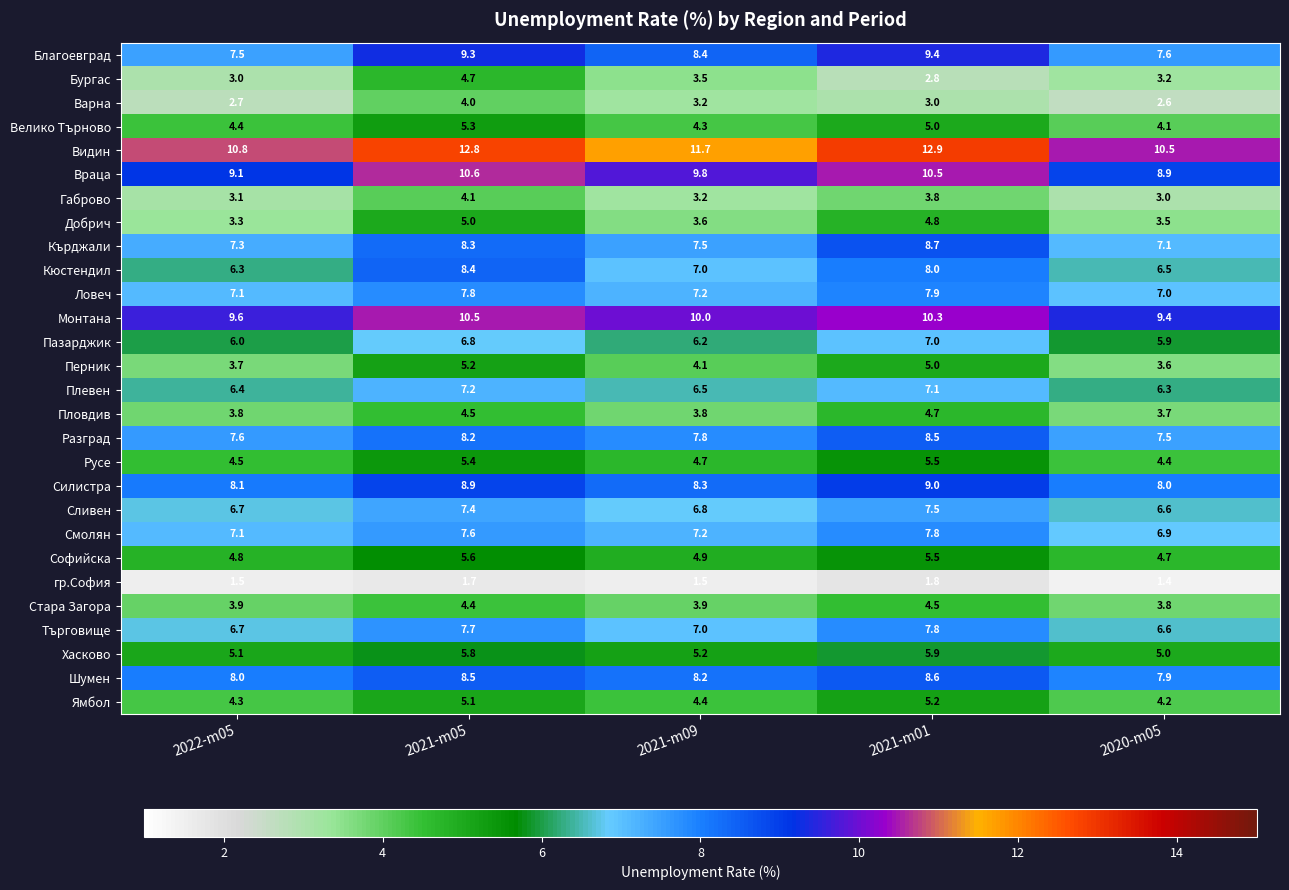

What is the smallest value displayed?

1.4